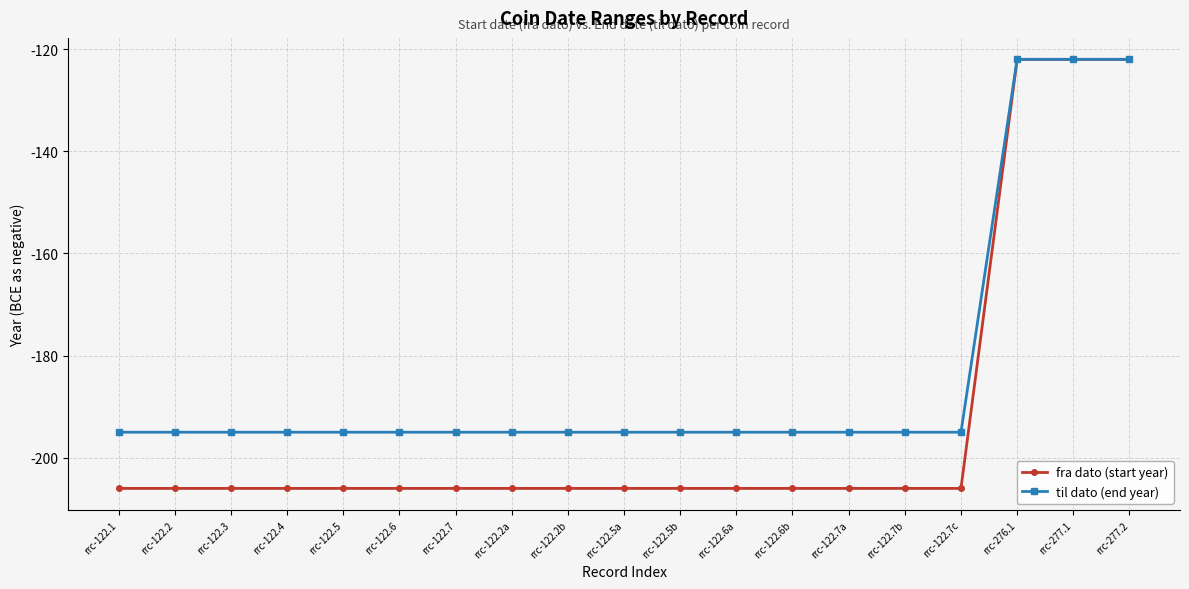

How many distinct data groups are displayed?

2